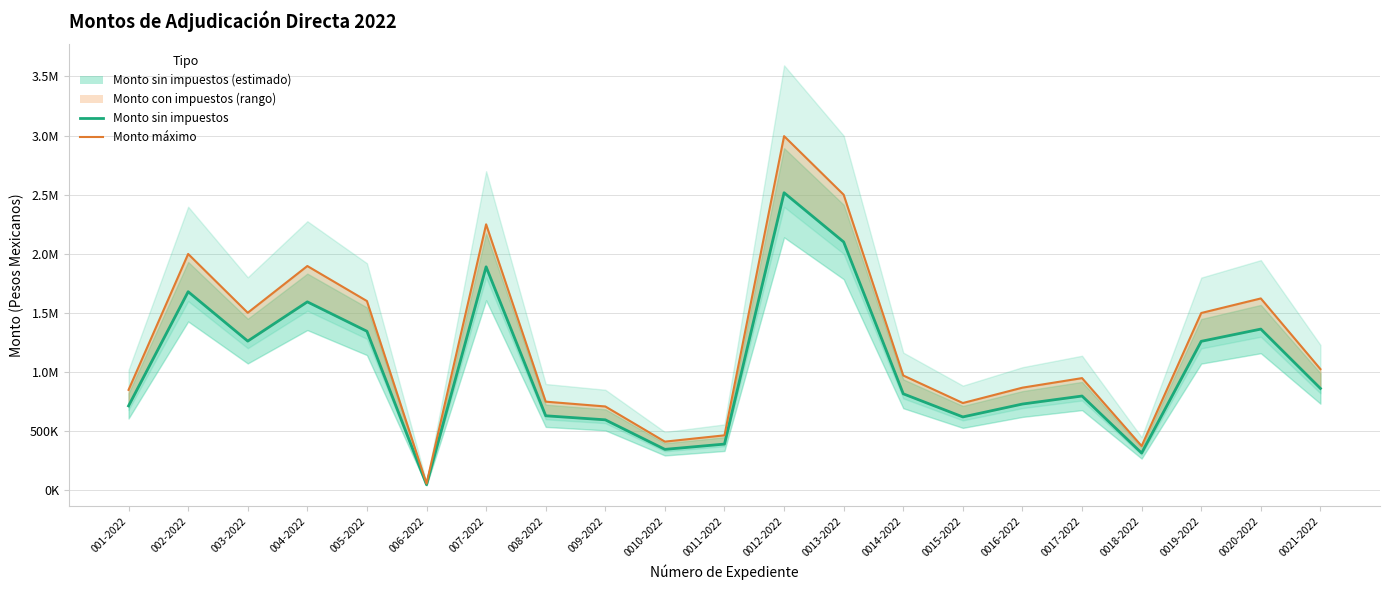

List the series in order of their peak value, lowest first.

Monto sin impuestos, Monto máximo